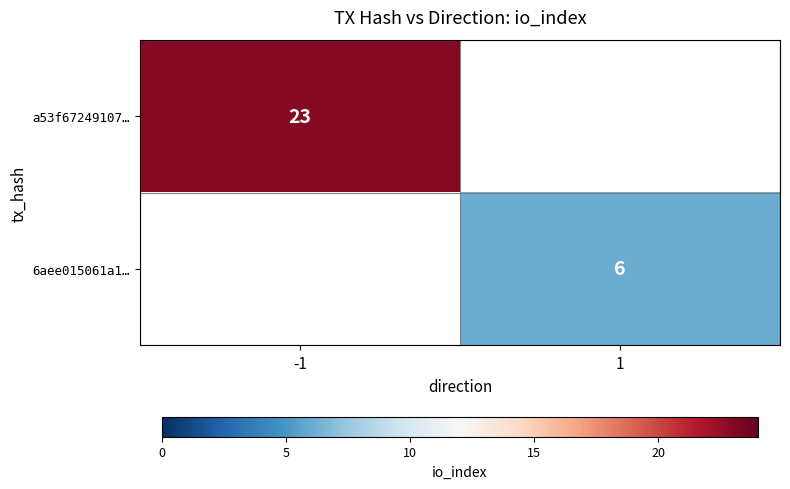

Is the value of a53f67249107… at -1 greater than the value of 6aee015061a1… at 1?

Yes